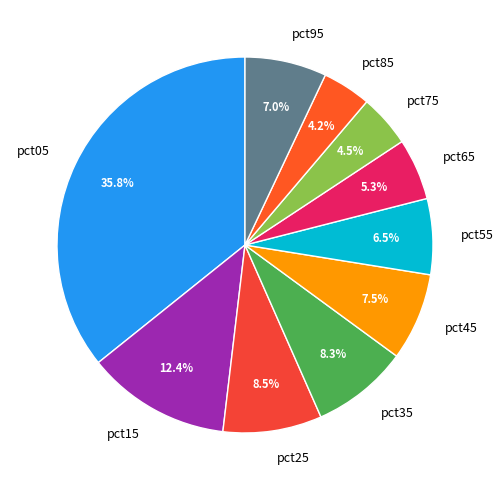

Does any single category account for the majority?

No